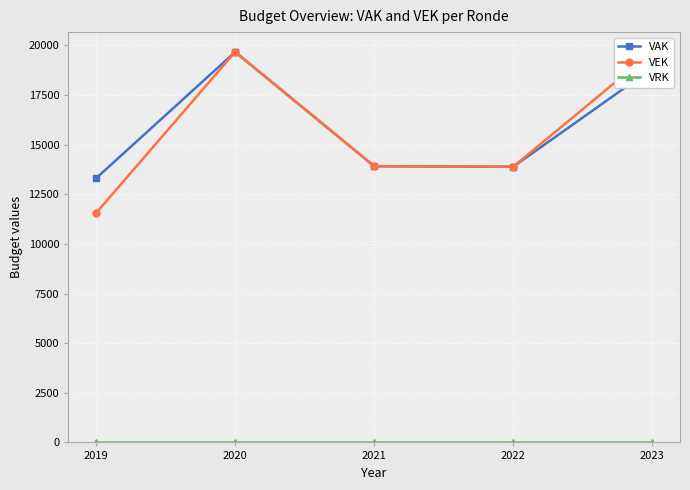

How many categories are shown in the chart?

5